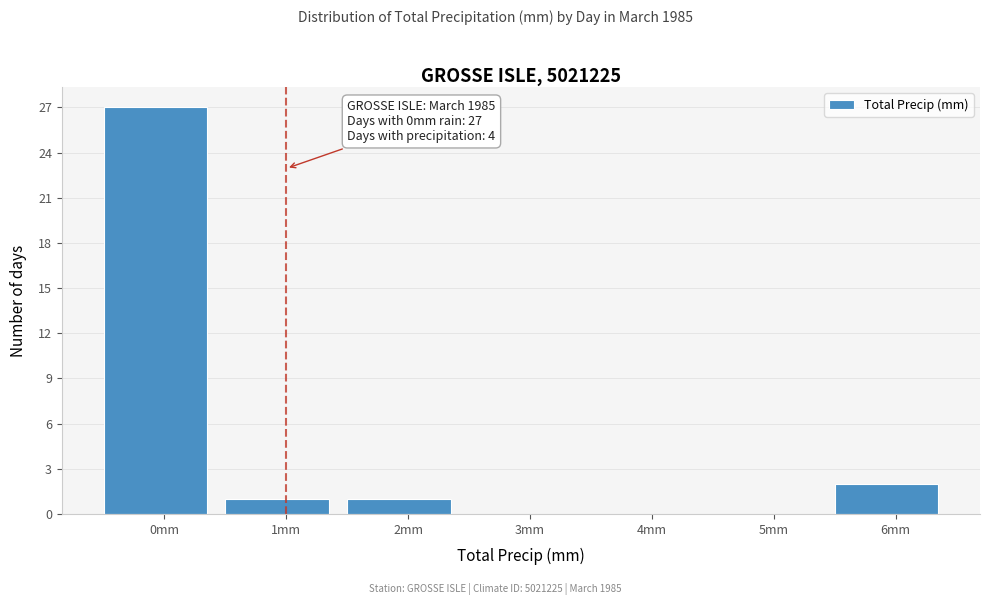

Which range on the x-axis has the tallest bar?

-0.5 to 0.5